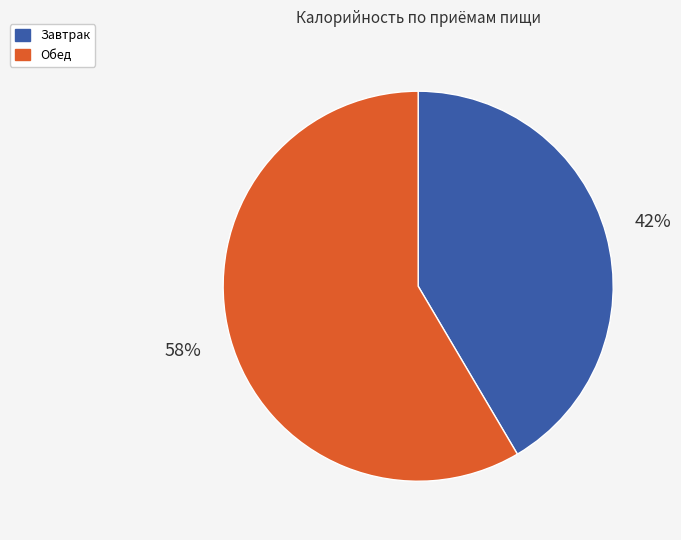

Which has a higher value, Завтрак or Обед?

Обед